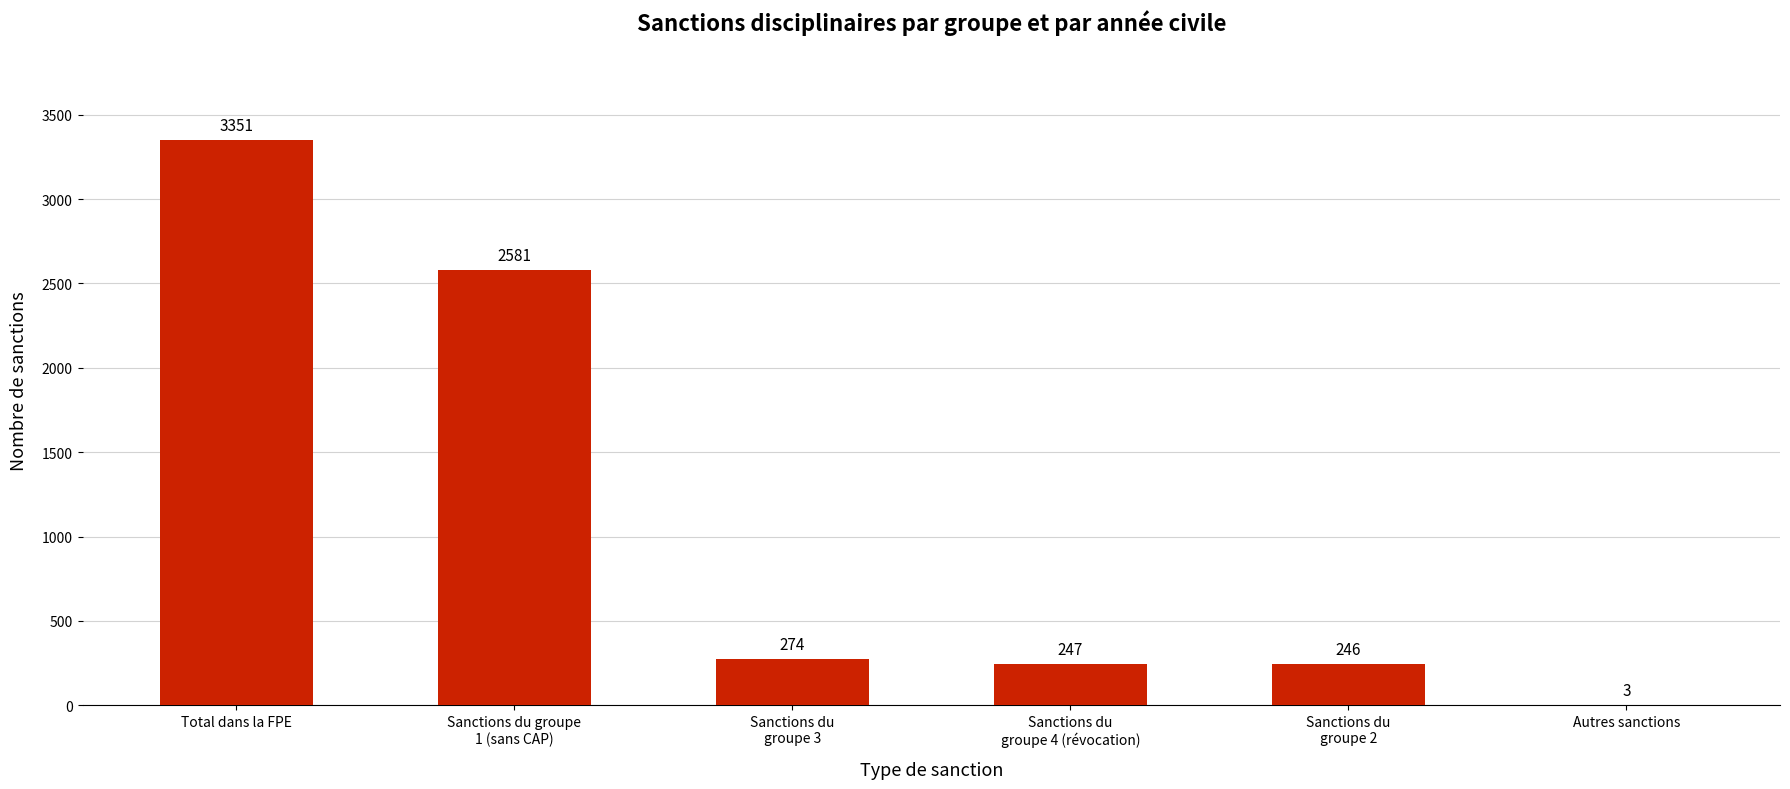

What is the greatest value displayed?

3351